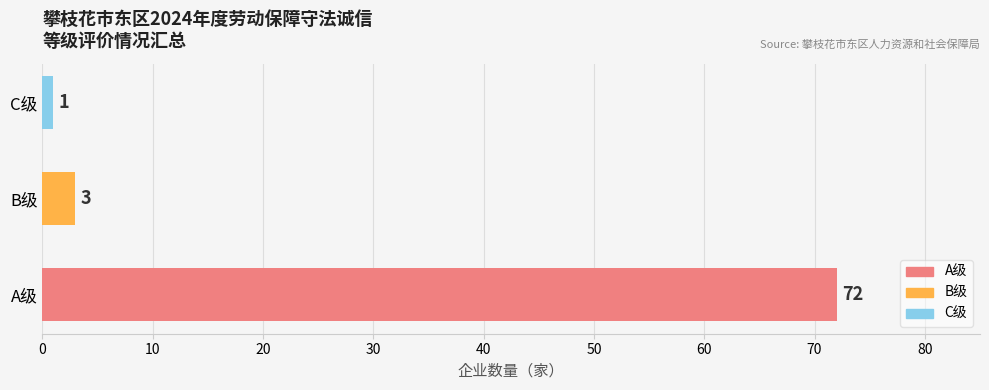

What is the maximum value shown in the chart?

72